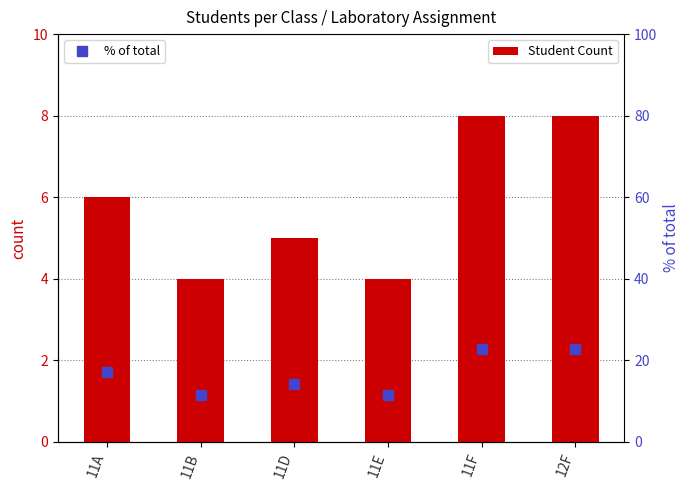

The value of Student Count at 12F is 3.7. True or false?

False